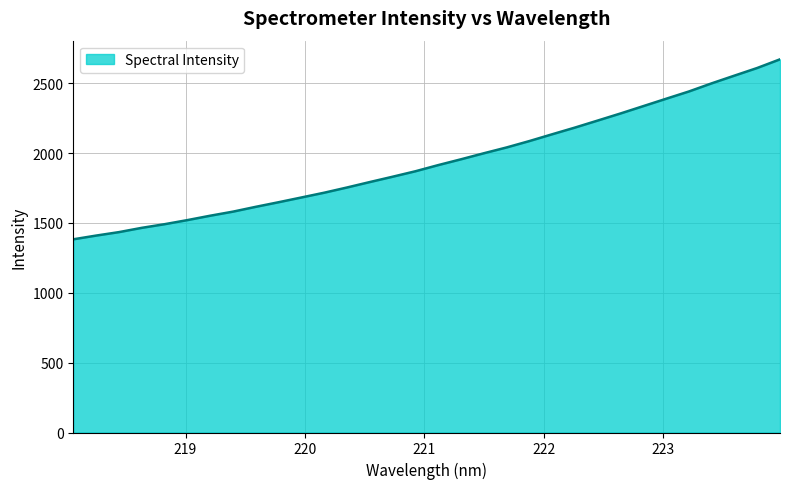

What is the minimum value shown in the chart?

1382.7